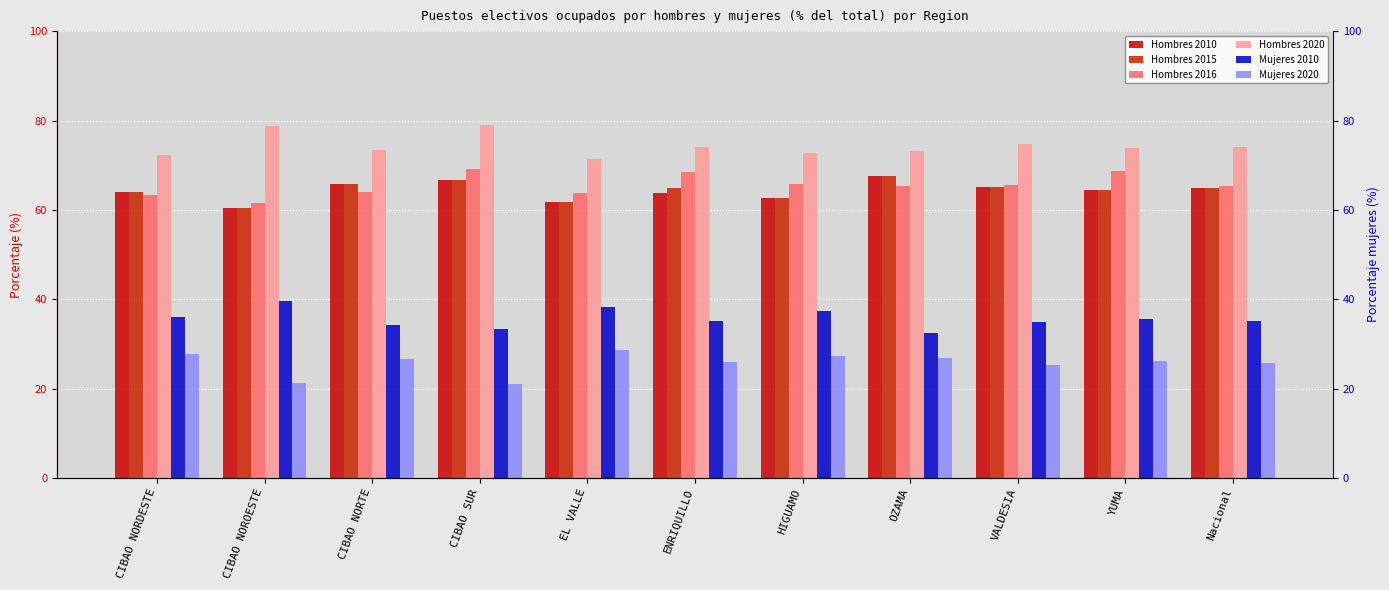

What is the sum of all Hombres 2016 values?

721.0